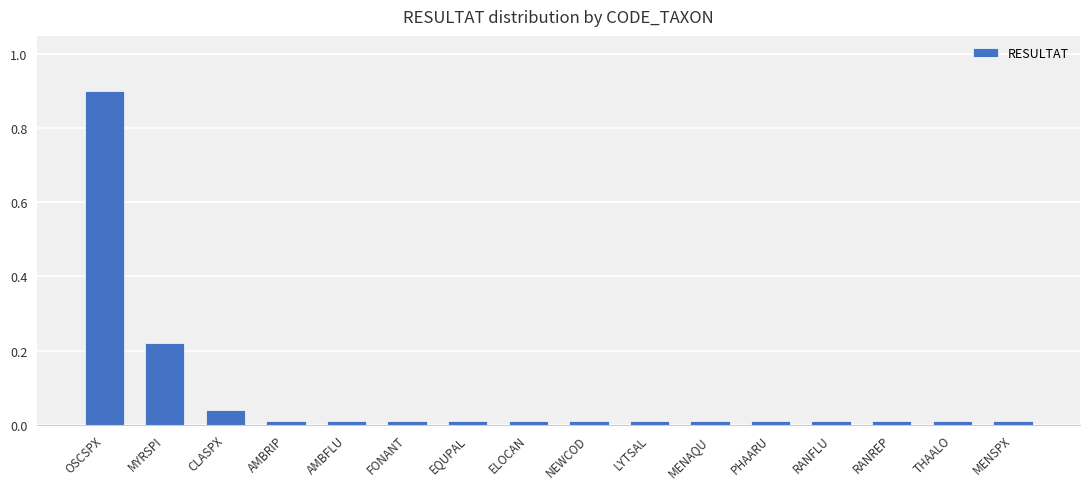

Is it true that the value at EQUPAL is 0.0?

True